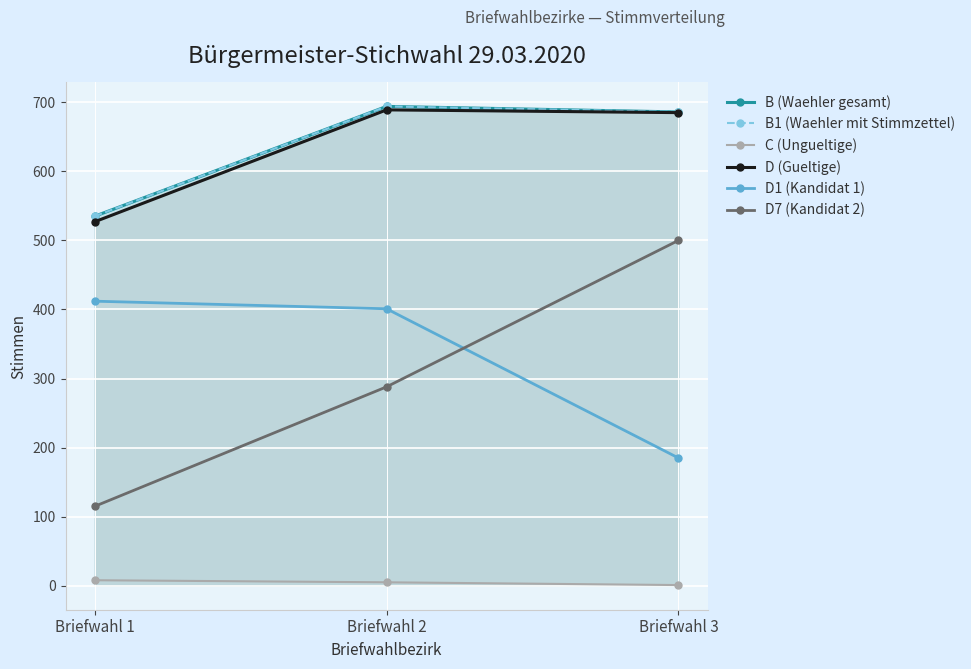

Does the chart display data point markers on the line(s)?

Yes